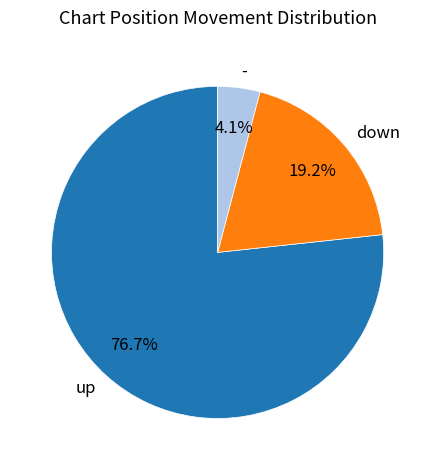

How many slices are in this pie chart?

3